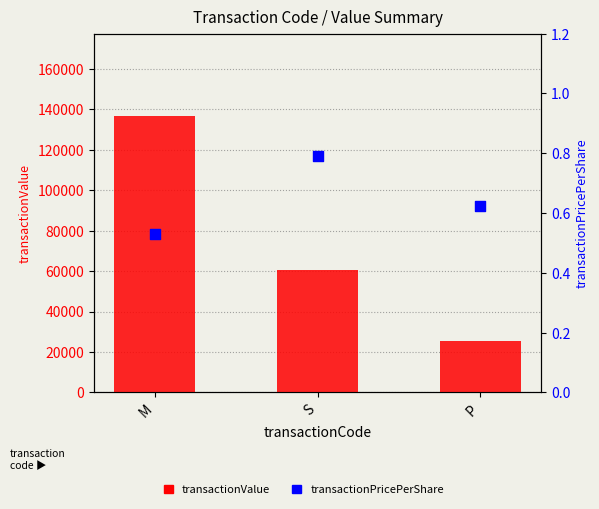

What are all the series names shown in the legend?

transactionValue, transactionPricePerShare